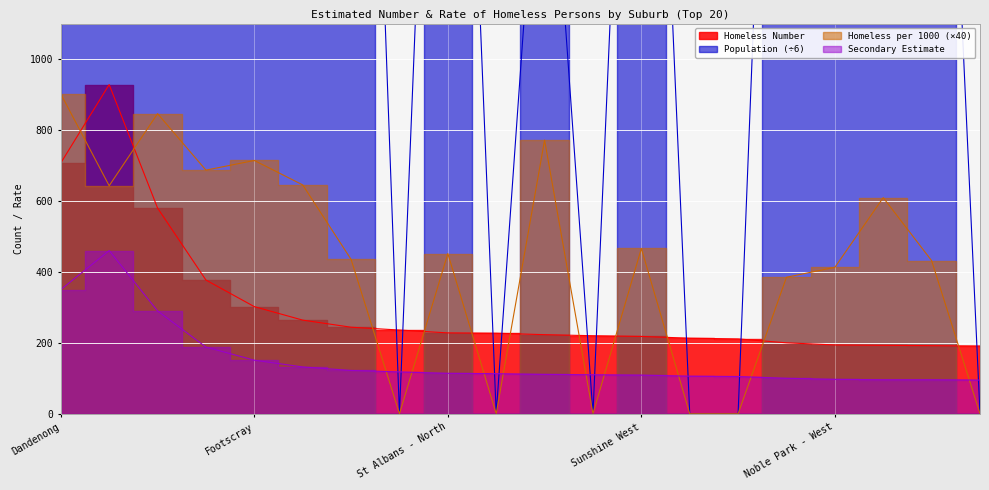

Between Melbourne and Hampton Park - Lynbrook, which series saw the biggest shift?

Population